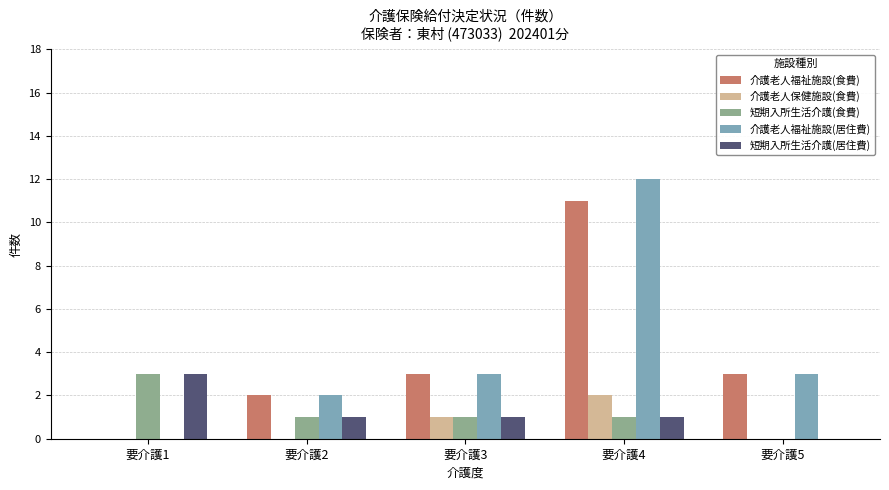

True or false: 介護老人保健施設(食費) has a value of 0 at 要介護2.

True